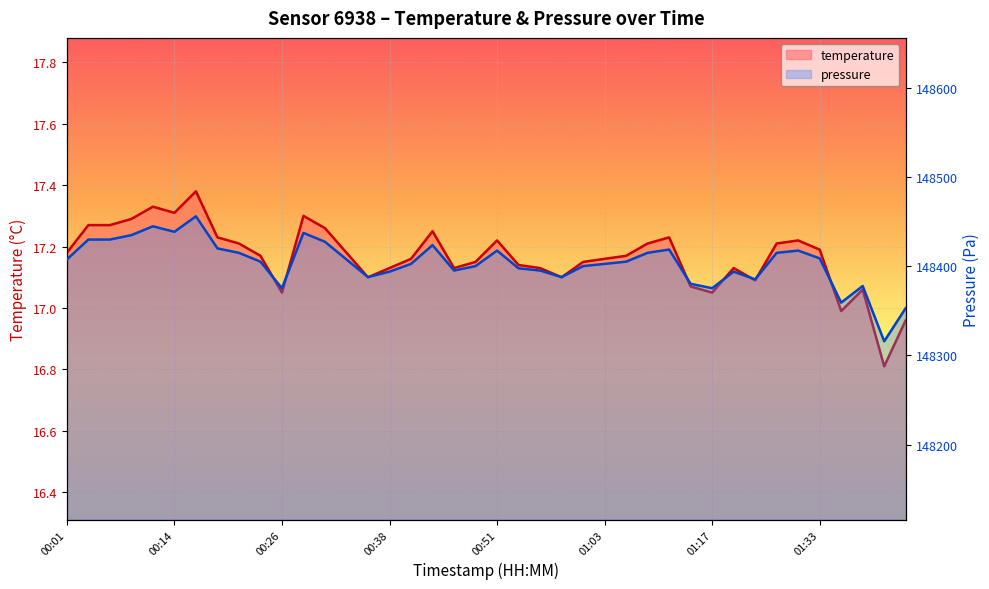

Rank the series at 16 from highest to lowest value.

pressure, temperature